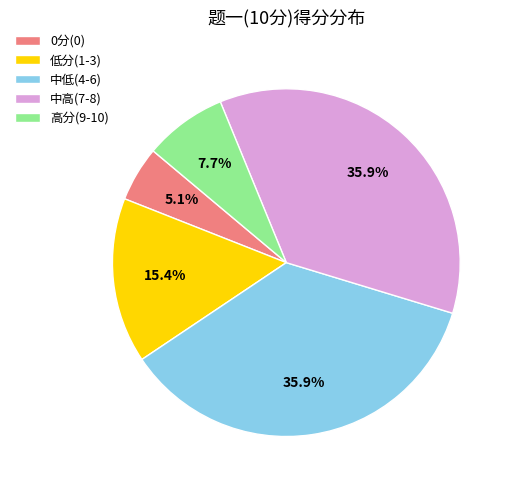

How many slices are in this pie chart?

5